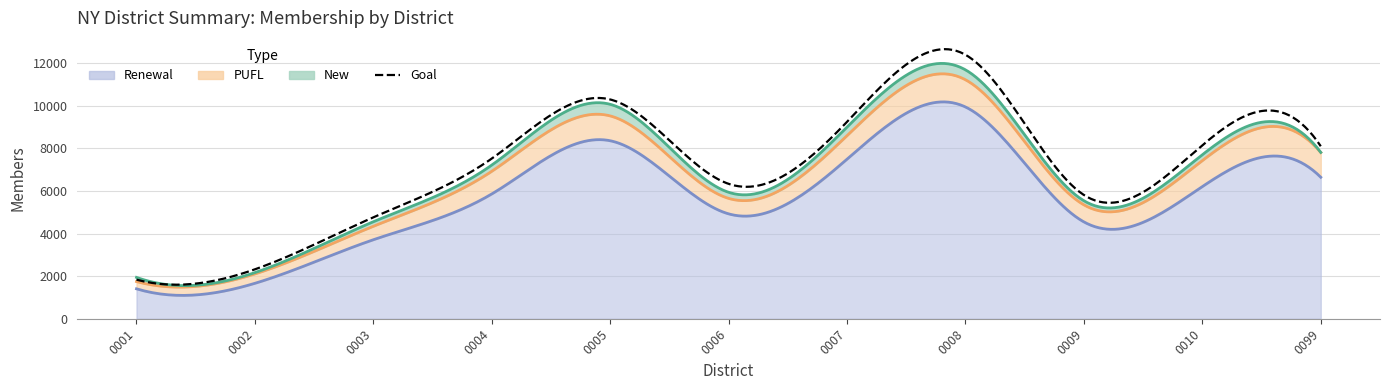

In Totals, how many points are higher than both neighbors (excluding endpoints)?

2